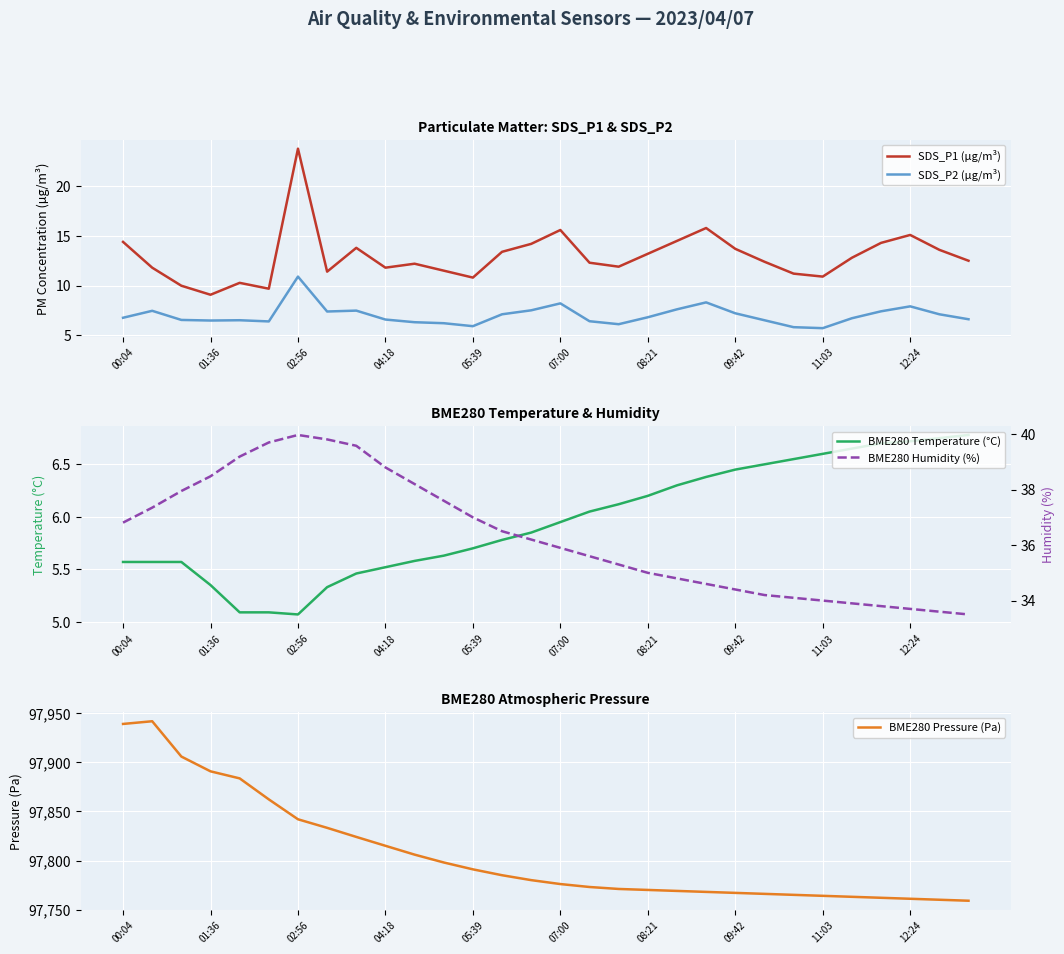

True or false: BME280 Temperature (°C) has a value of 10.8 at 16.

False